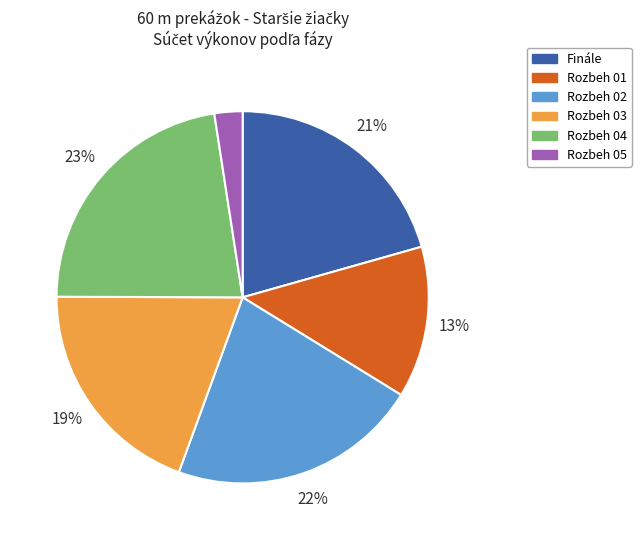

What percentage is the Rozbeh 04 slice, to the nearest percent?

23%